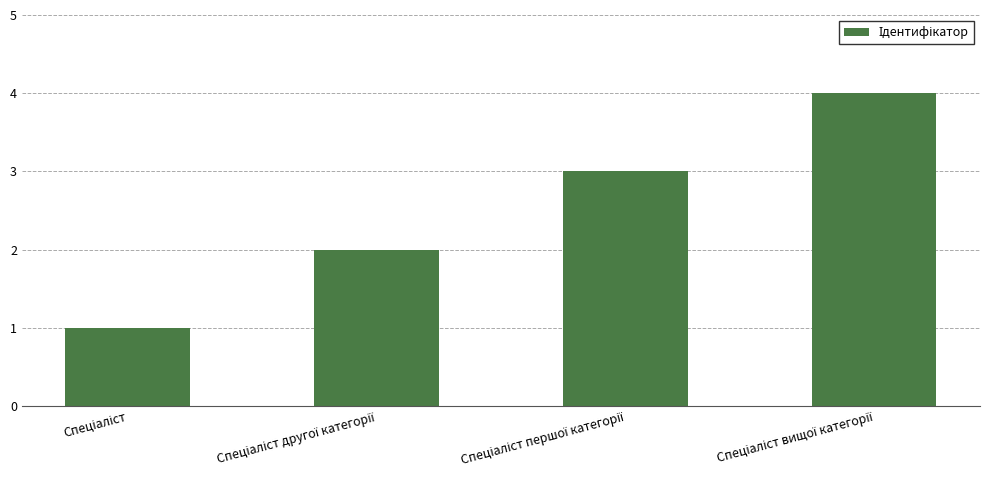

Reading left to right, list all the values displayed in this chart.

1	2	3	4